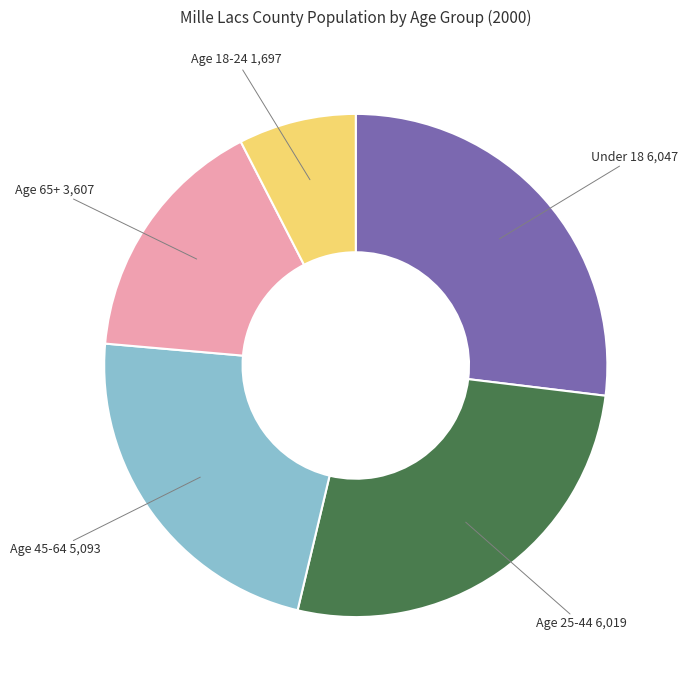

Is there any slice that represents more than half of the pie?

No